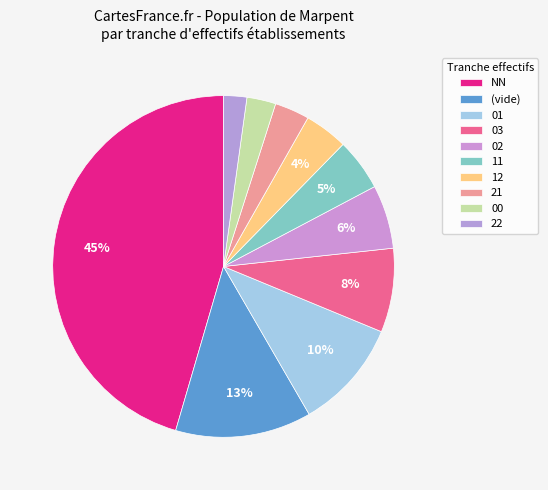

How many slices are in this pie chart?

10